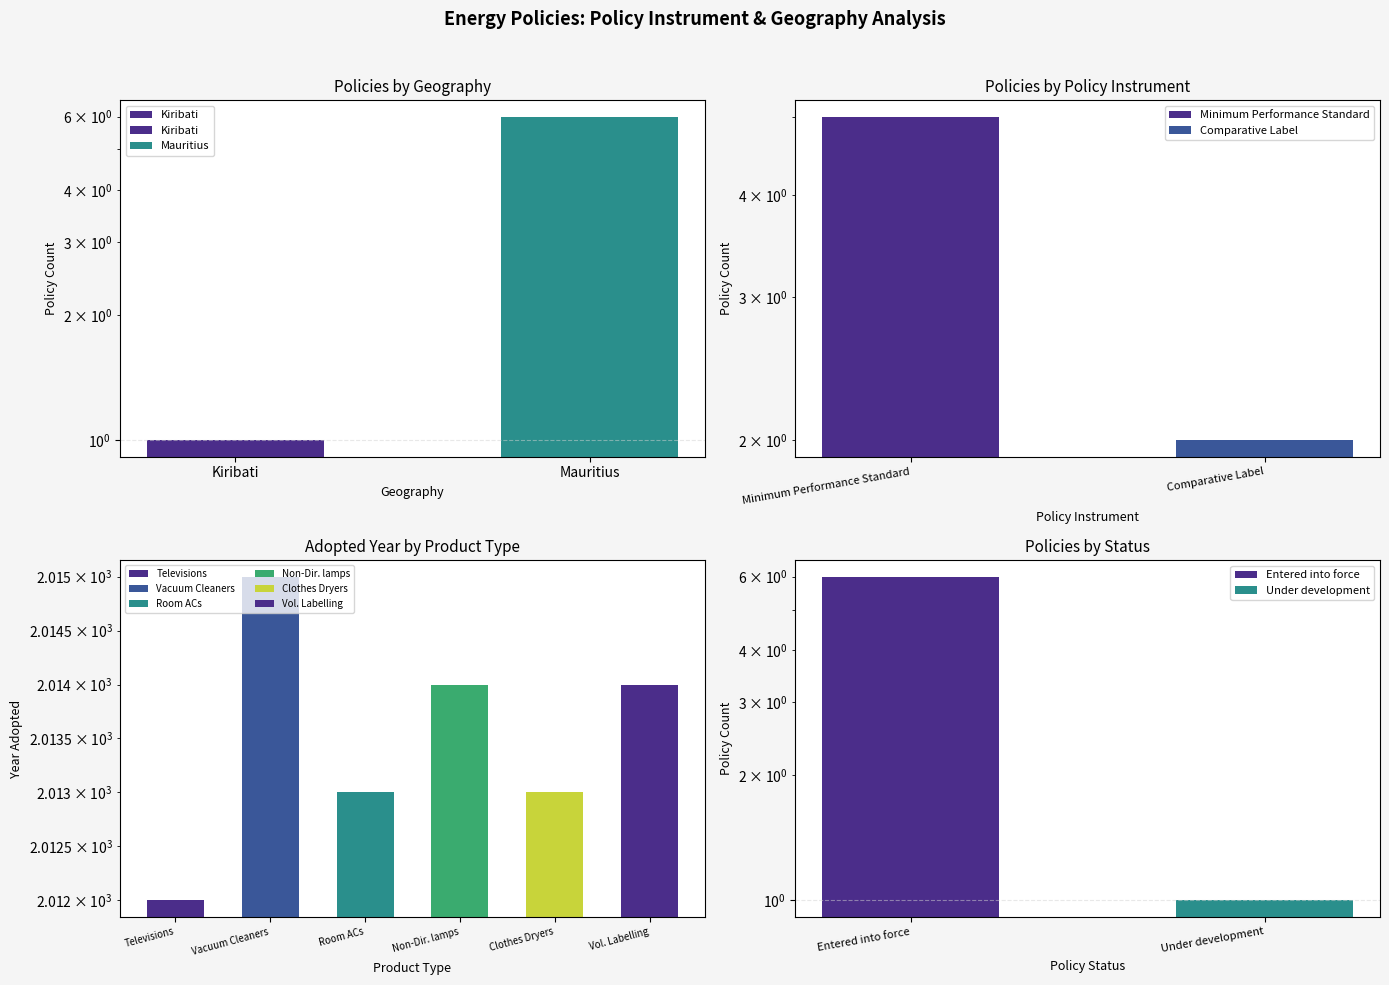

What value does the data have at Mauritius?

6